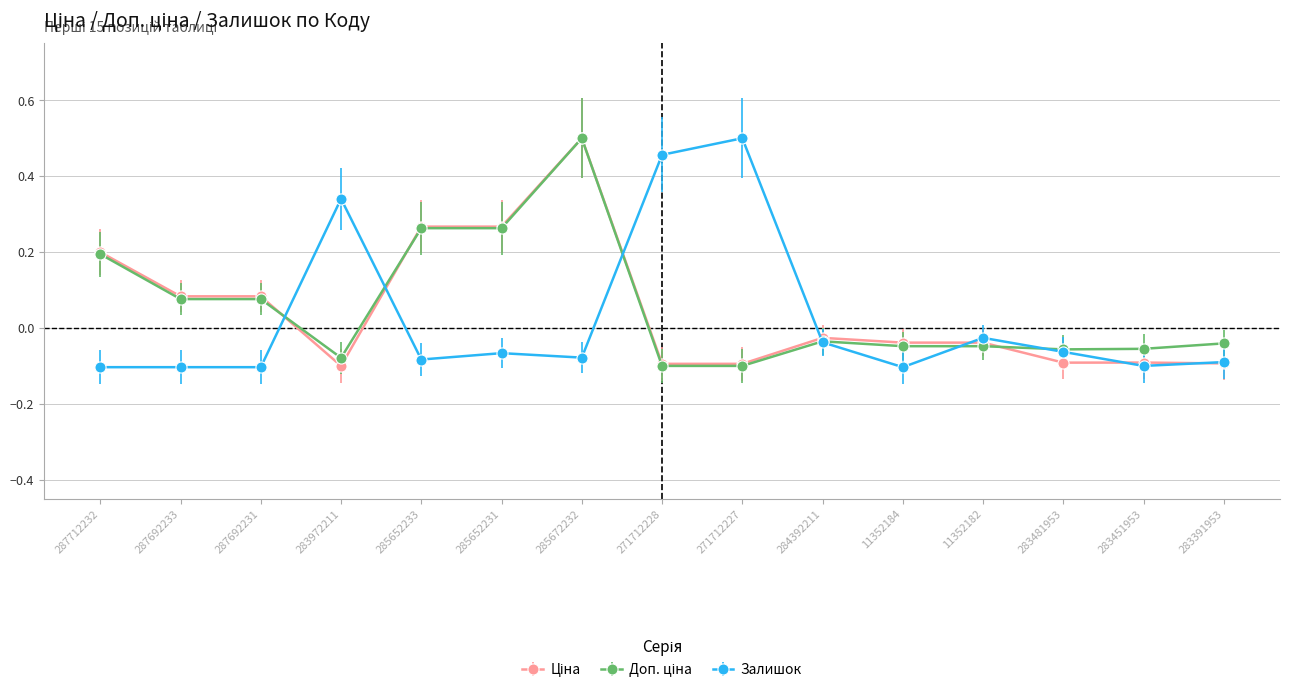

True or false: Залишок has more than 2 interior local peaks.

True